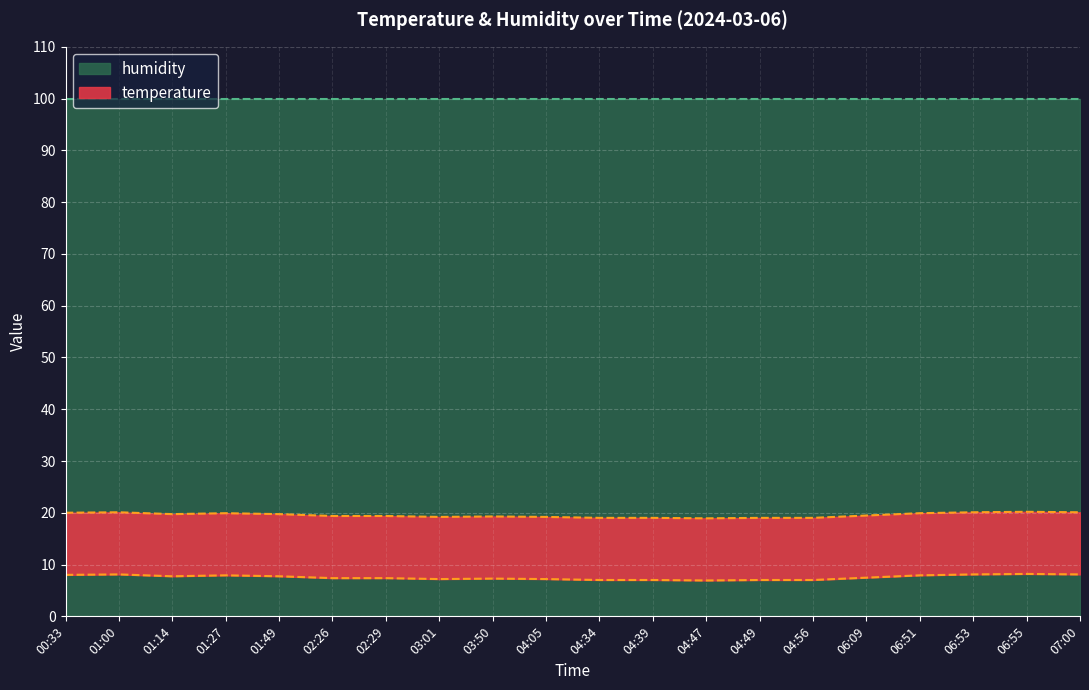

Rank the categories by value from highest to lowest.

06:55, 01:00, 06:53, 07:00, 00:33, 01:27, 06:51, 01:14, 01:49, 06:09, 02:26, 02:29, 03:50, 03:01, 04:05, 04:34, 04:39, 04:49, 04:56, 04:47